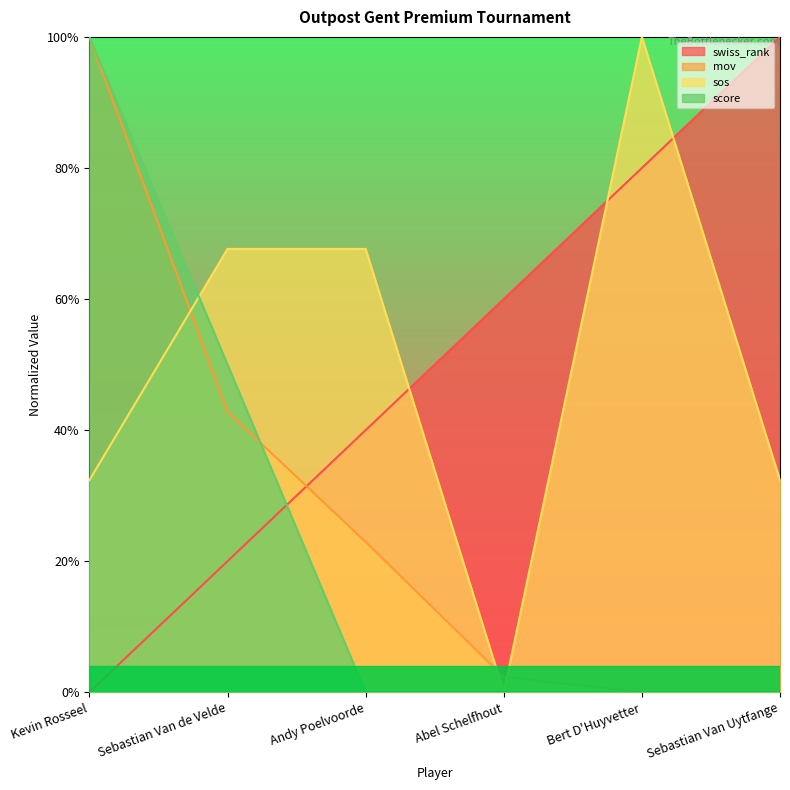

What is the approximate value of mov at Sebastian Van de Velde?

0.4